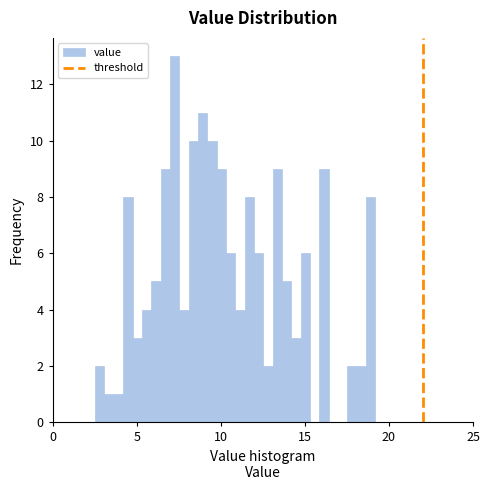

Read against the x-axis, roughly where is the centre of the tallest bar?

7.5